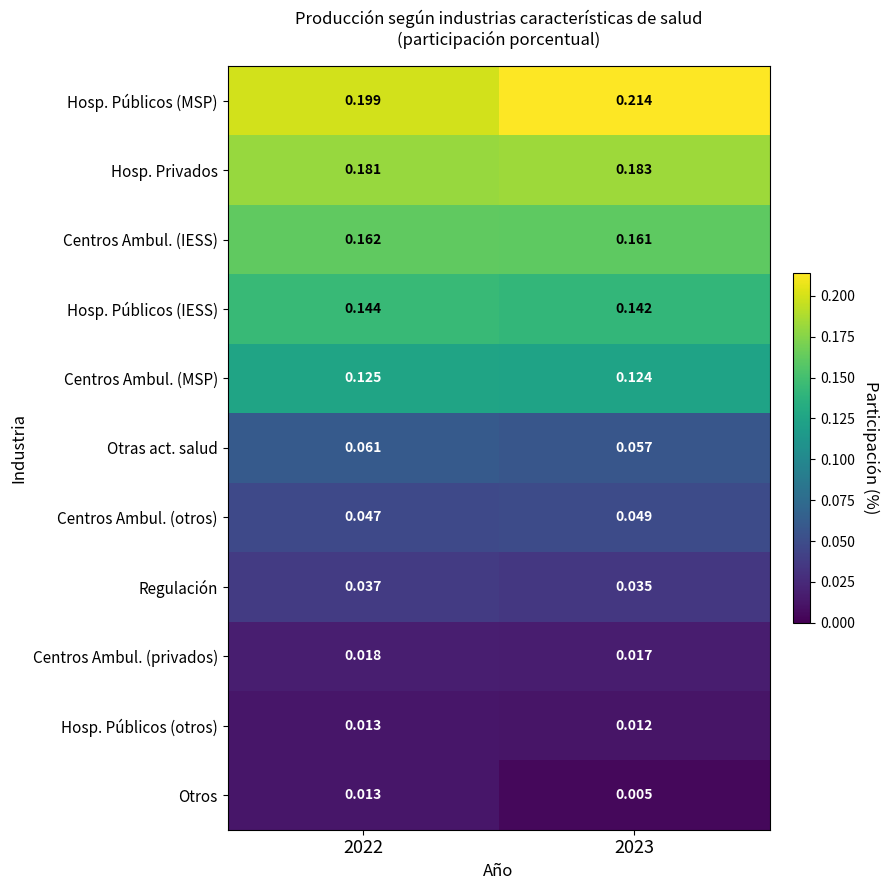

Which series has the largest range (max minus min)?

Hosp. Públicos (MSP)